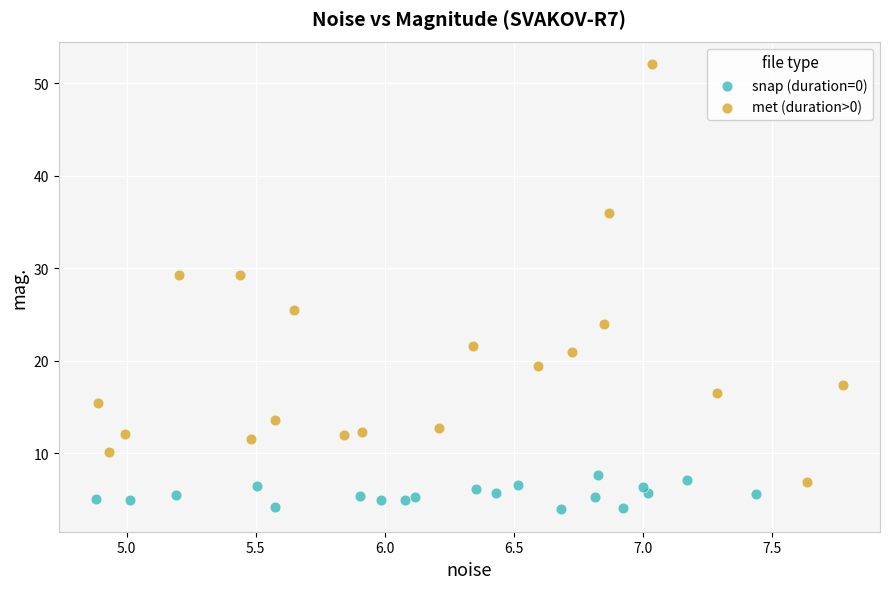

Which series contains the lowest Y value?

snap (duration=0)